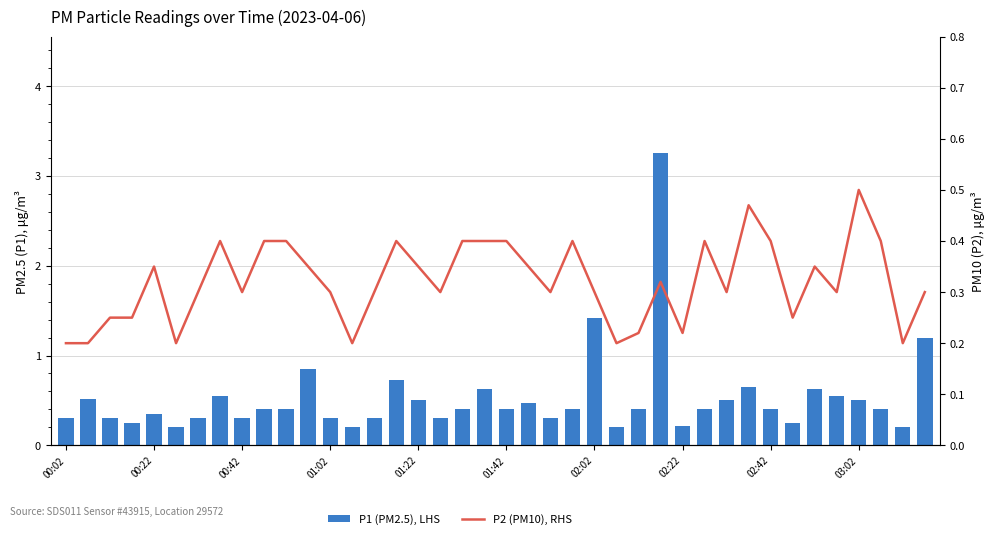

Are the bars grouped side by side (vs. stacked)?

Yes